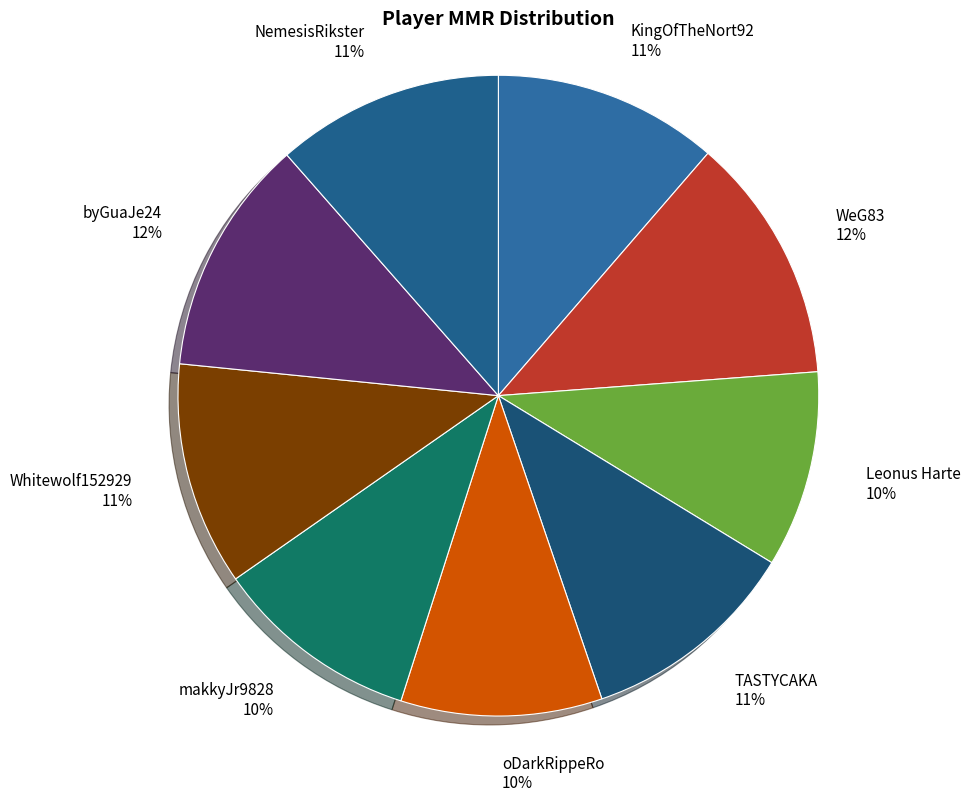

To the nearest percent, what is the combined percentage of makkyJr9828 and byGuaJe24?

22%